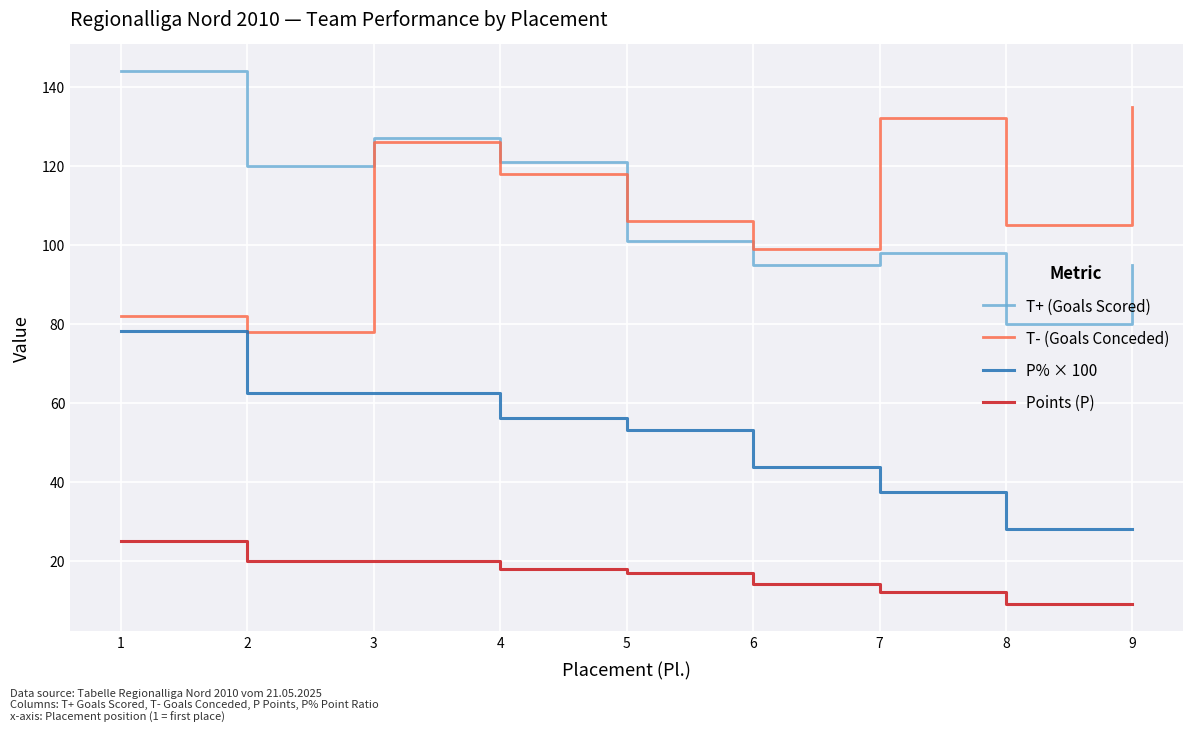

How many lines are shown in the chart?

4